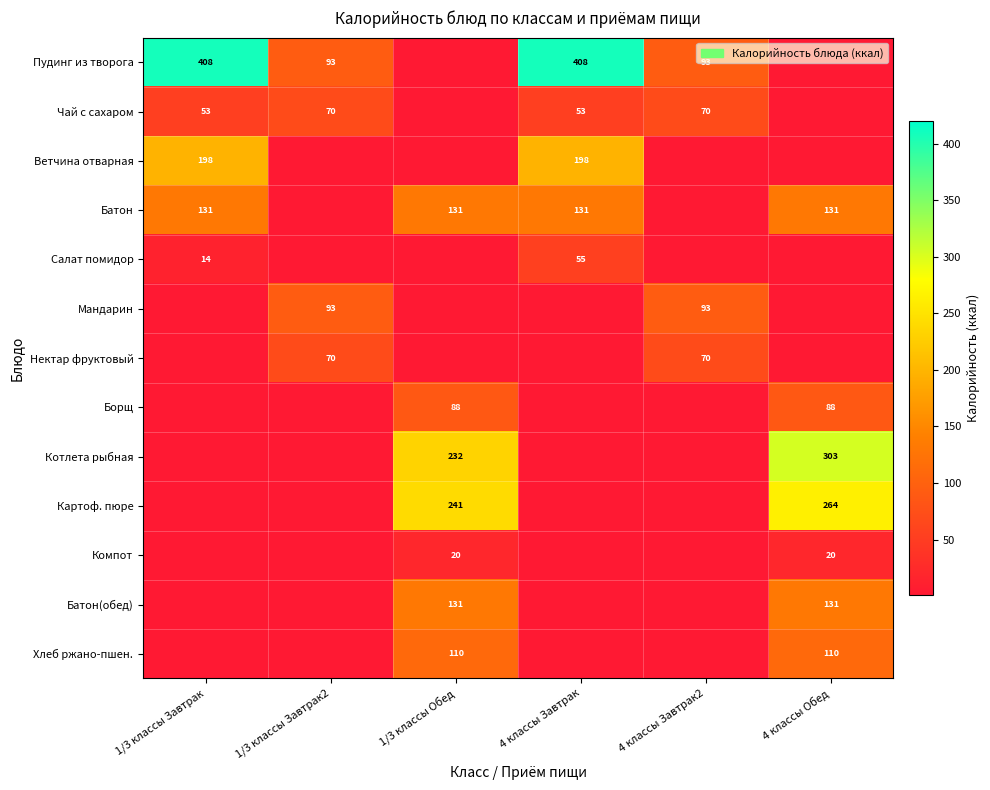

Count the number of data series in this chart.

13